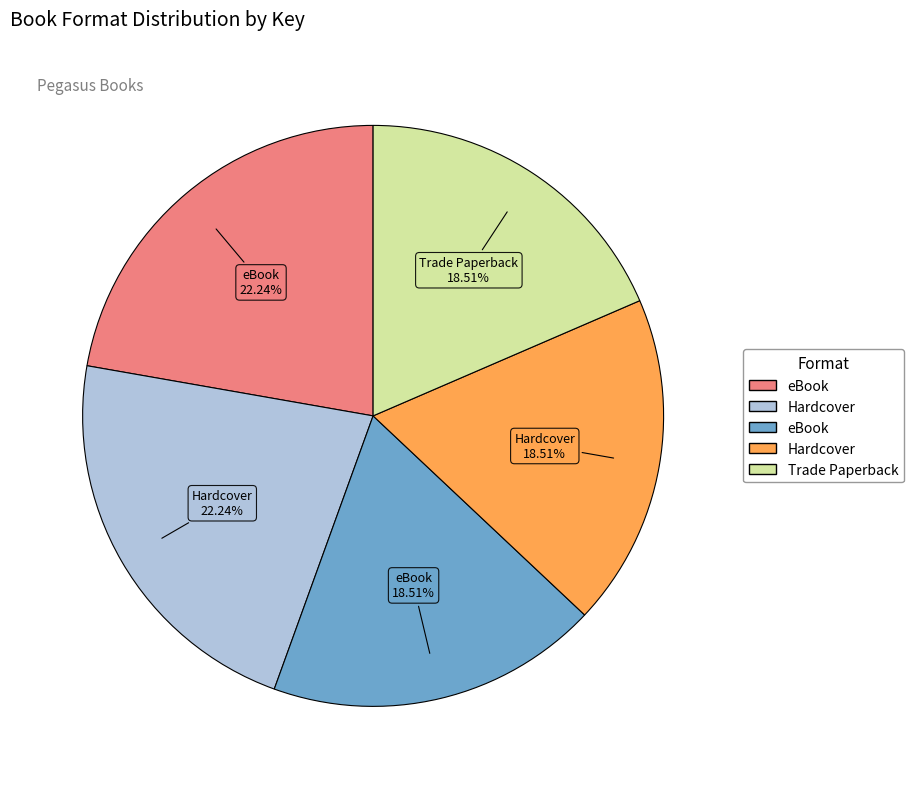

Is there a majority slice in this chart?

No